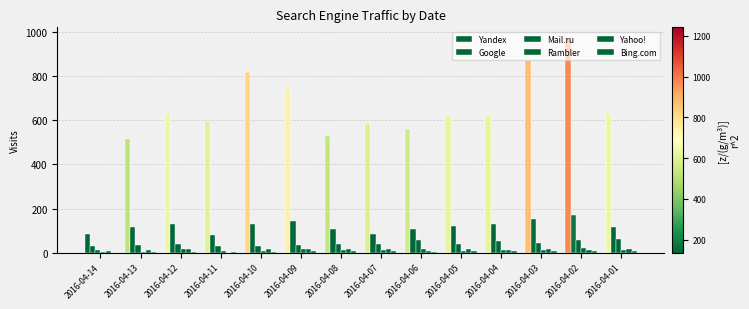

Does the chart contain stacked bars?

No